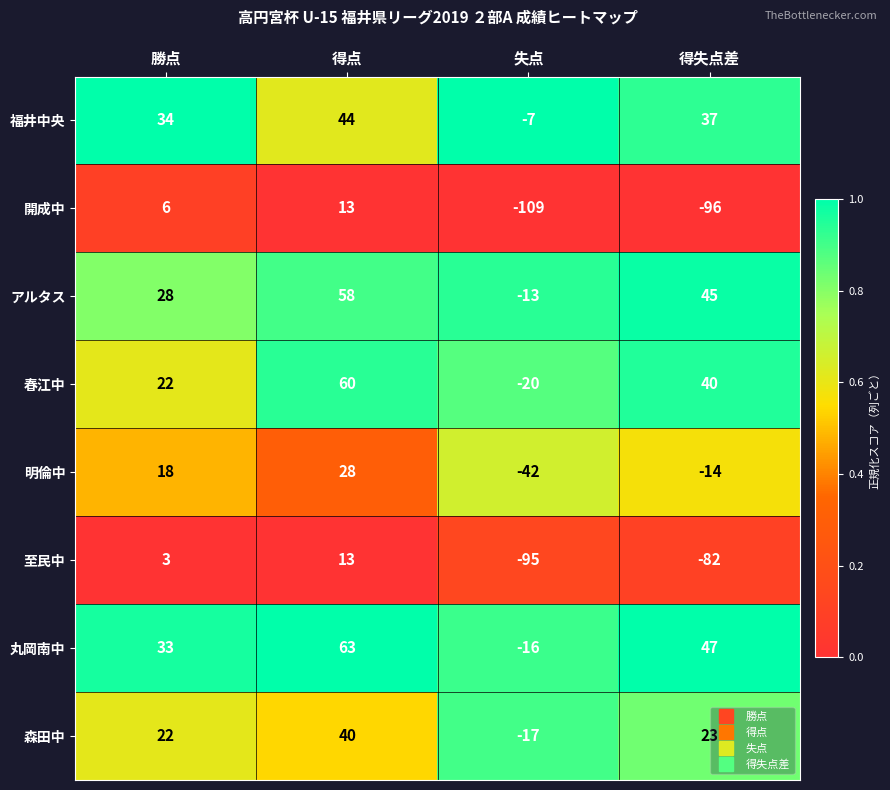

What is the difference between the second highest and second lowest values in the 春江中 series?

18